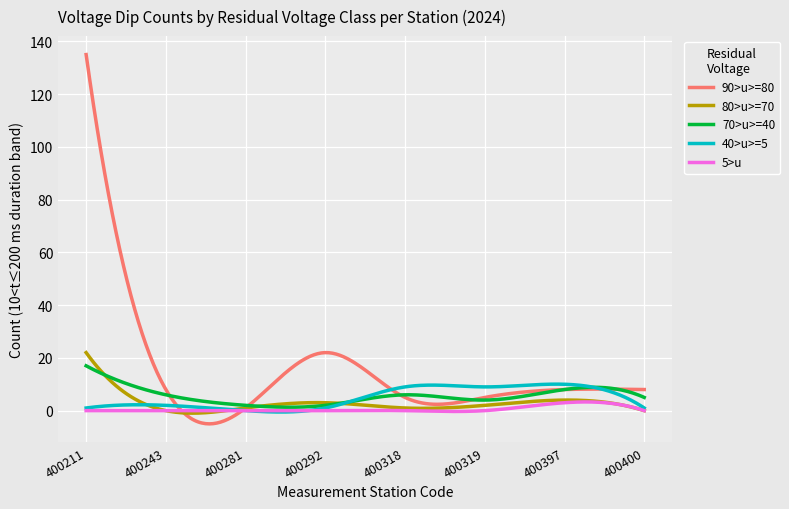

Which series has the widest spread of values?

90>u>=80